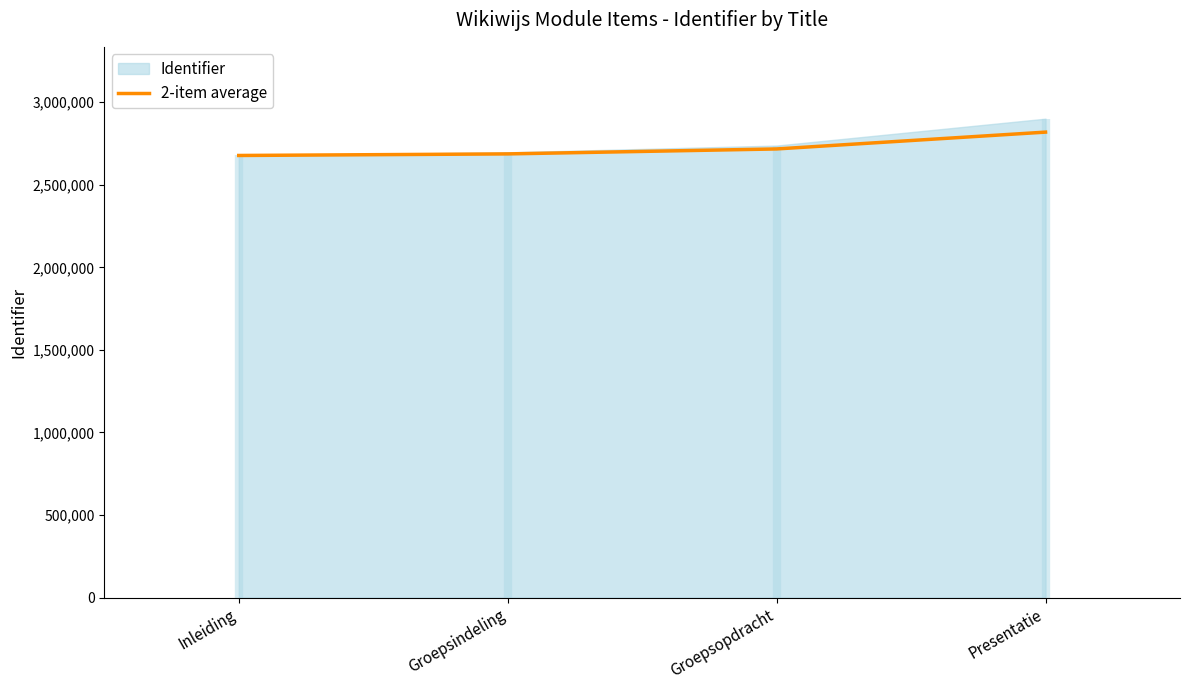

True or false: 2-item average has more than 2 interior local peaks.

False